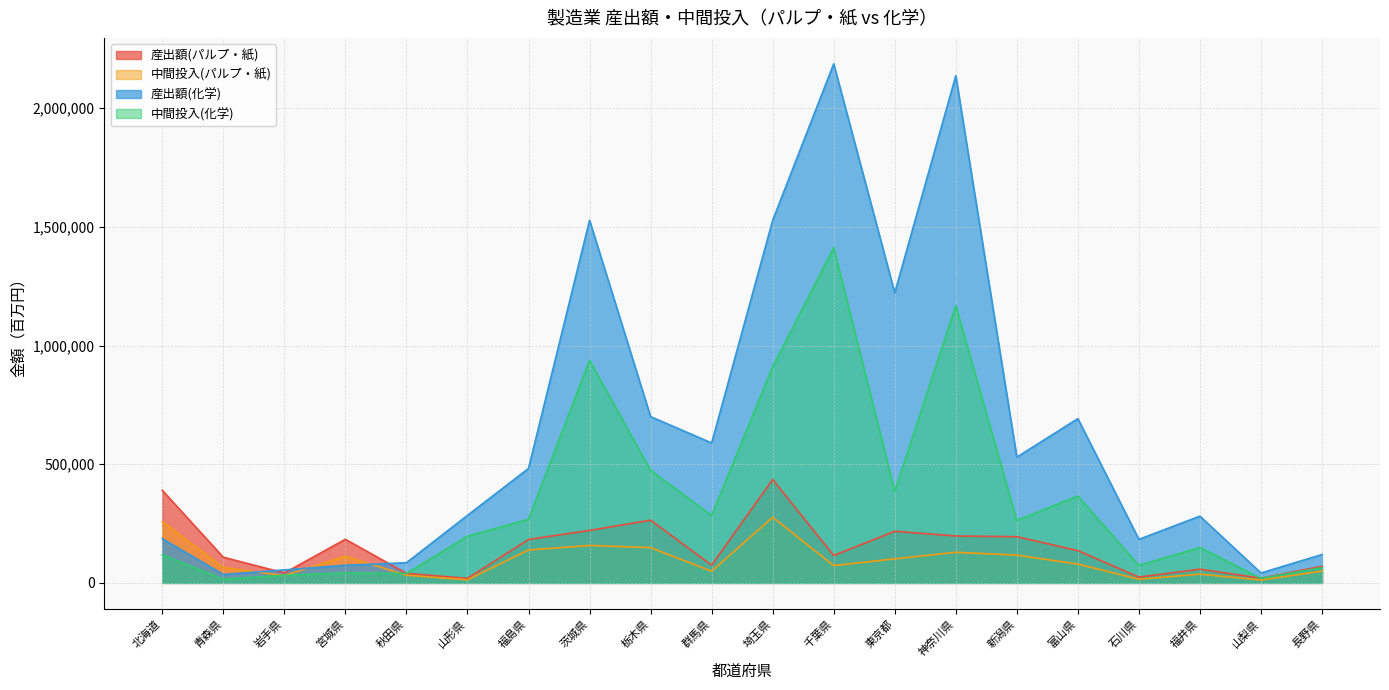

What is the label of the 15th point from the right?

山形県